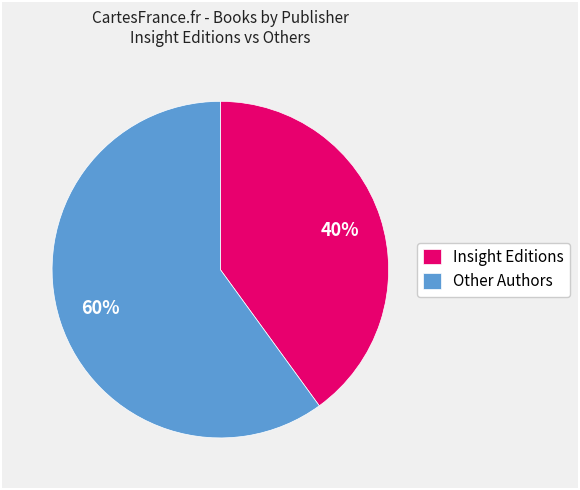

Between Insight Editions and Other Authors, which is larger?

Other Authors